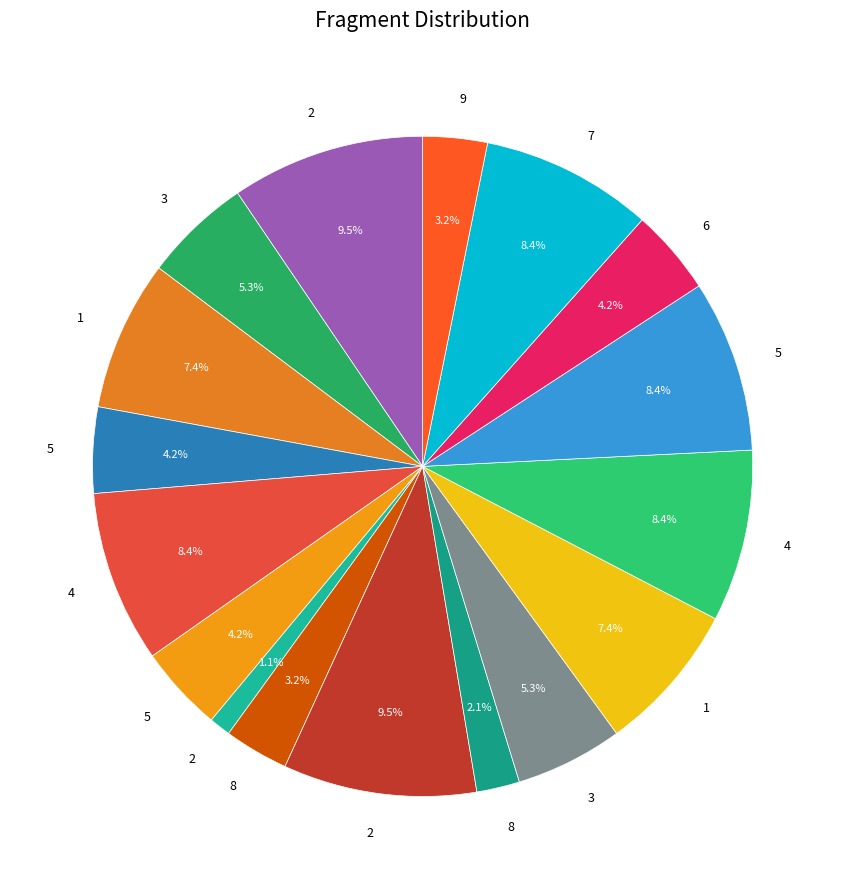

How many segments does this pie chart have?

17